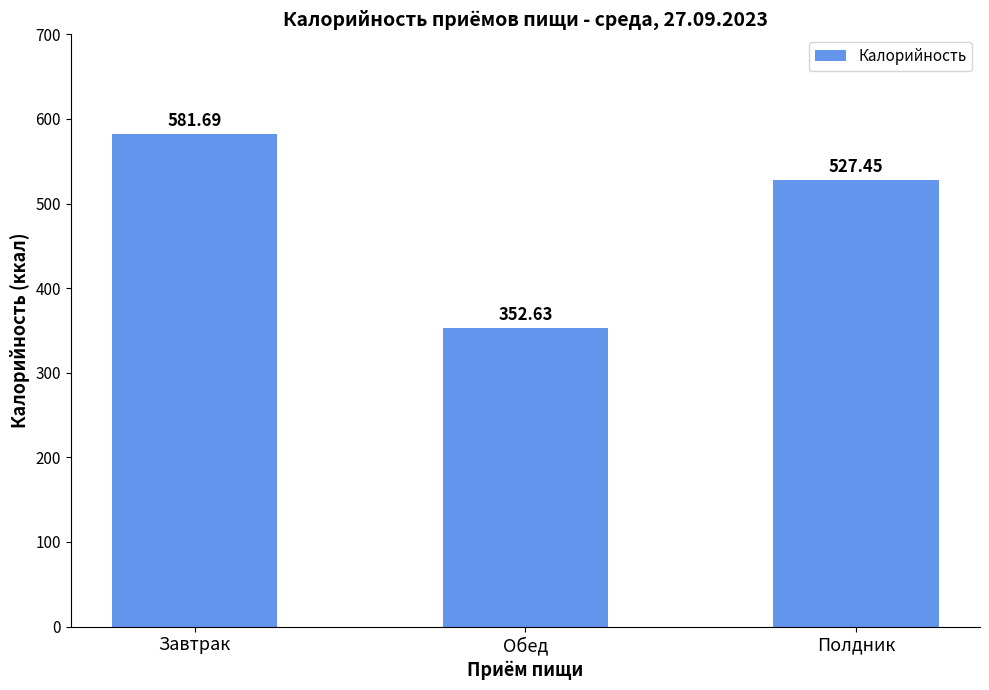

At which category does the chart reach its minimum across all series?

Обед